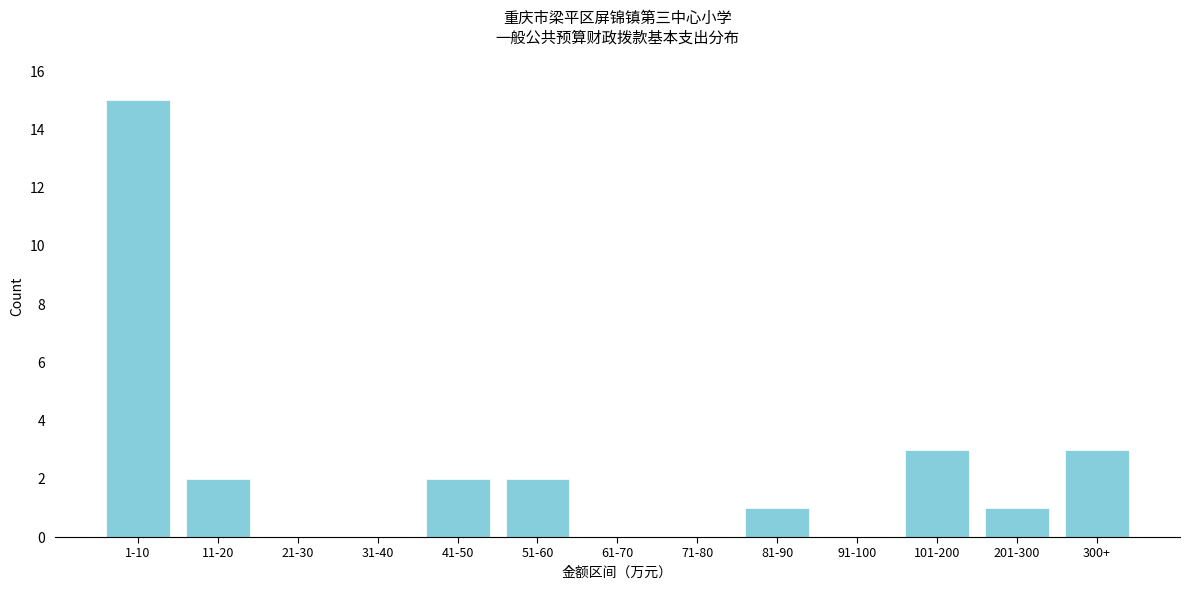

Reading right to left, list all the values displayed in this chart.

300+=3	201-300=1	101-200=3	91-100=0	81-90=1	71-80=0	61-70=0	51-60=2	41-50=2	31-40=0	21-30=0	11-20=2	1-10=15